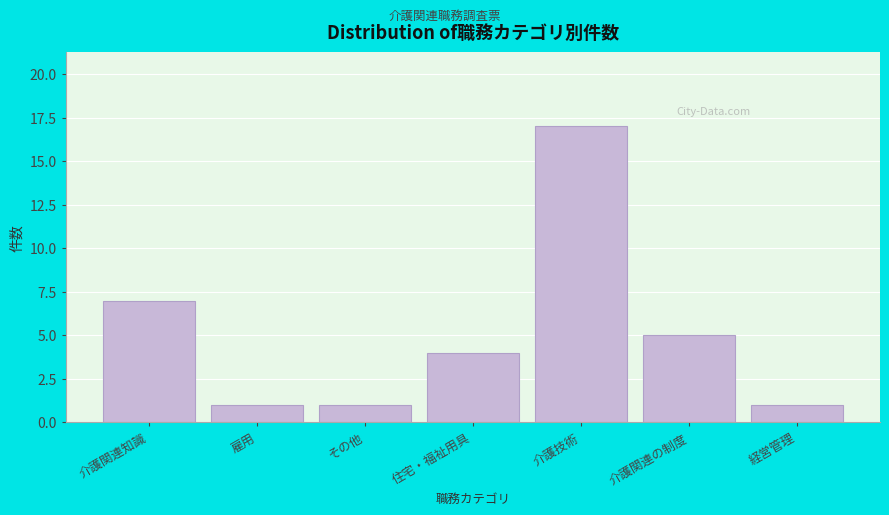

Reading left to right, transcribe all the data shown in this chart.

7	1	1	4	17	5	1